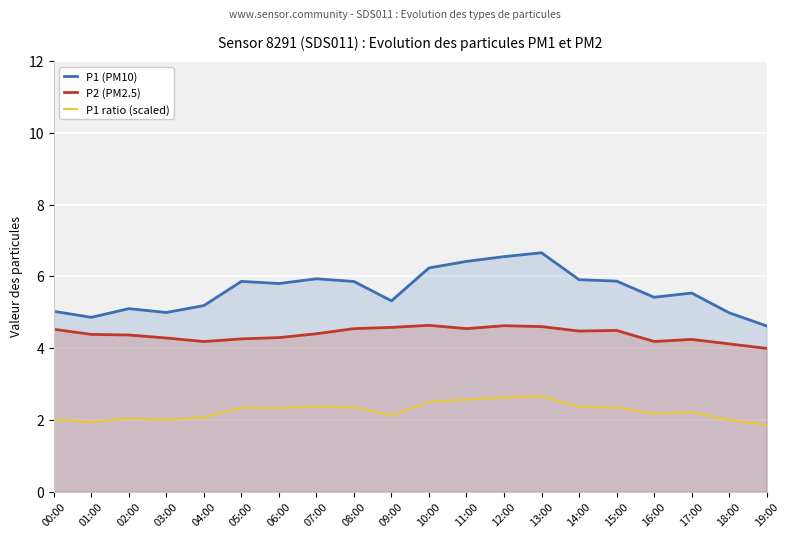

What position from the right is 16:00?

4